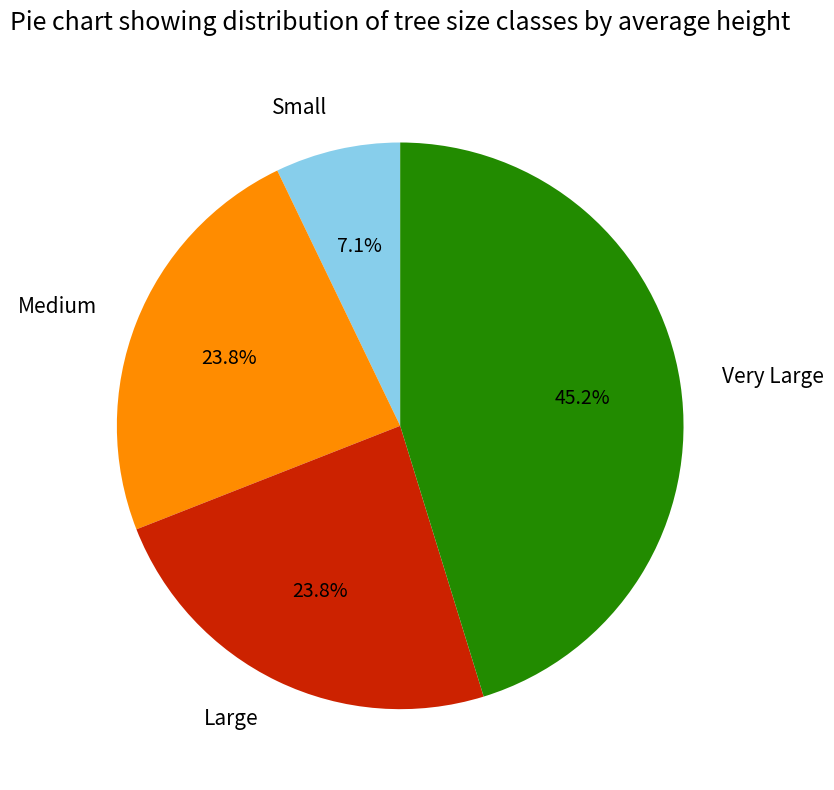

Does any single category account for the majority?

No